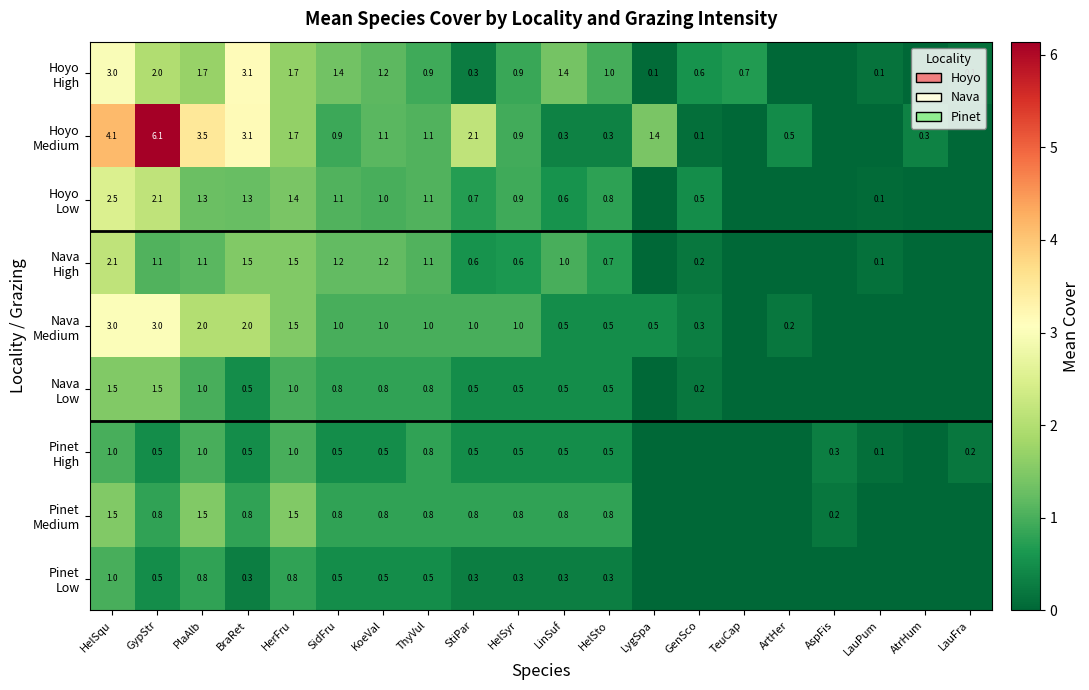

What is the total value across all series at LinSuf?

5.9